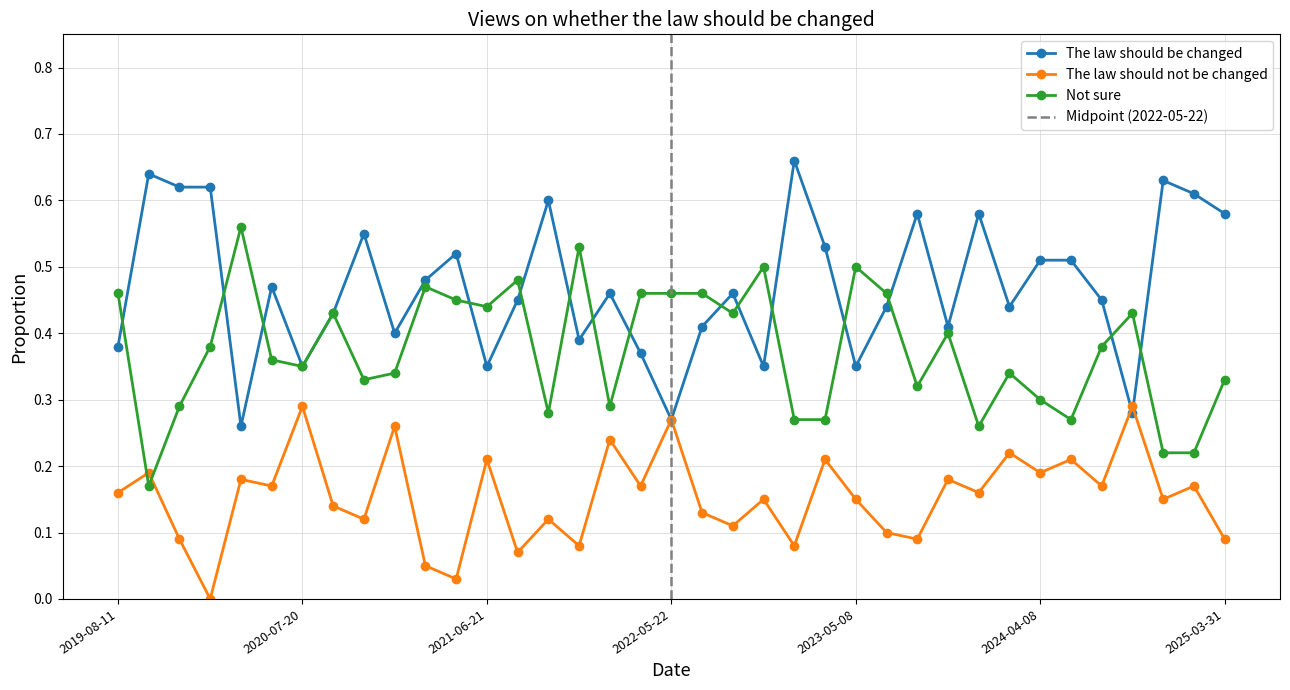

What is the sum of all The law should not be changed values?

5.7